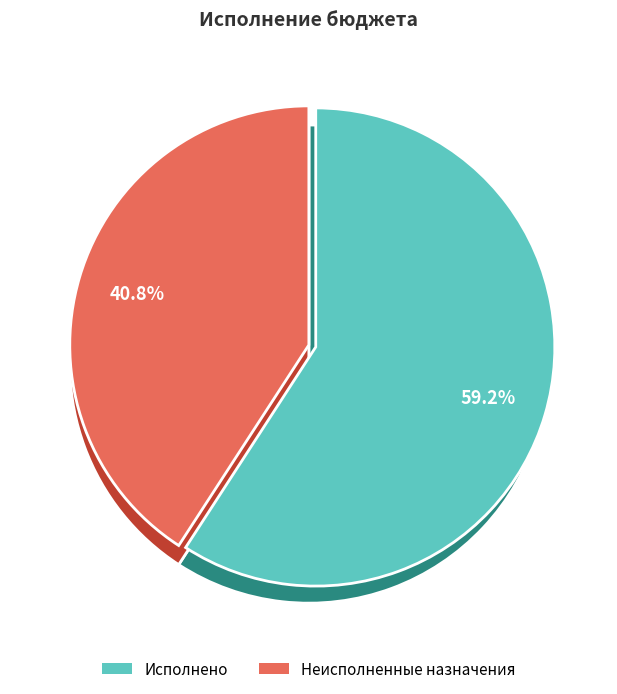

To the nearest percent, what is the difference between the largest and smallest slice percentages?

41%